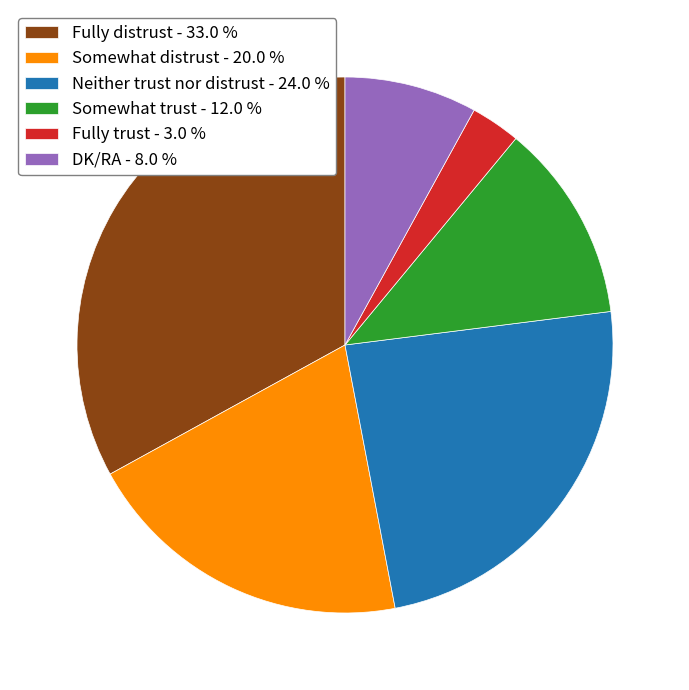

Which category has the biggest portion of the pie?

Fully distrust